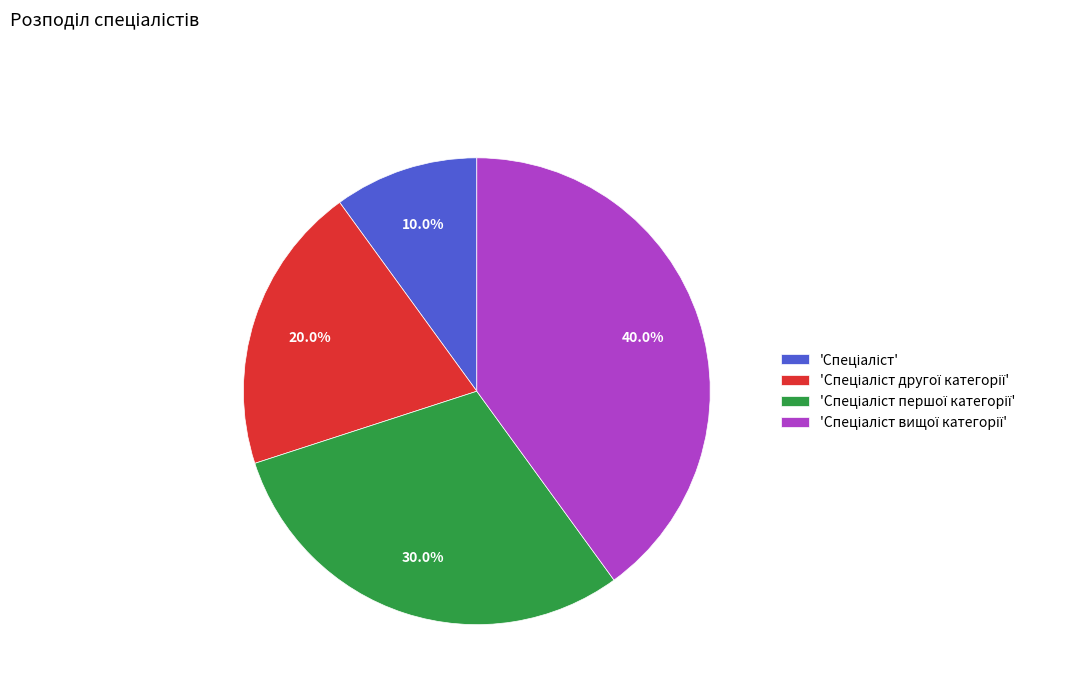

Does any single category account for the majority?

No